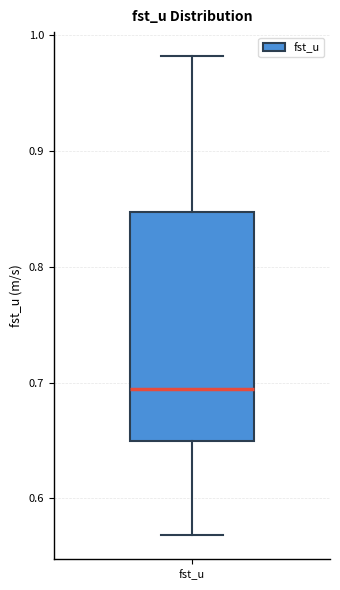

Transcribe this box plot: give where the median line is, the range the box spans, and where the two whiskers end, as read against the y-axis. The values are not printed on the chart, so give them approximately, as read against the axis.

median 0.69, box 0.65 to 0.85, whiskers 0.57 to 0.98